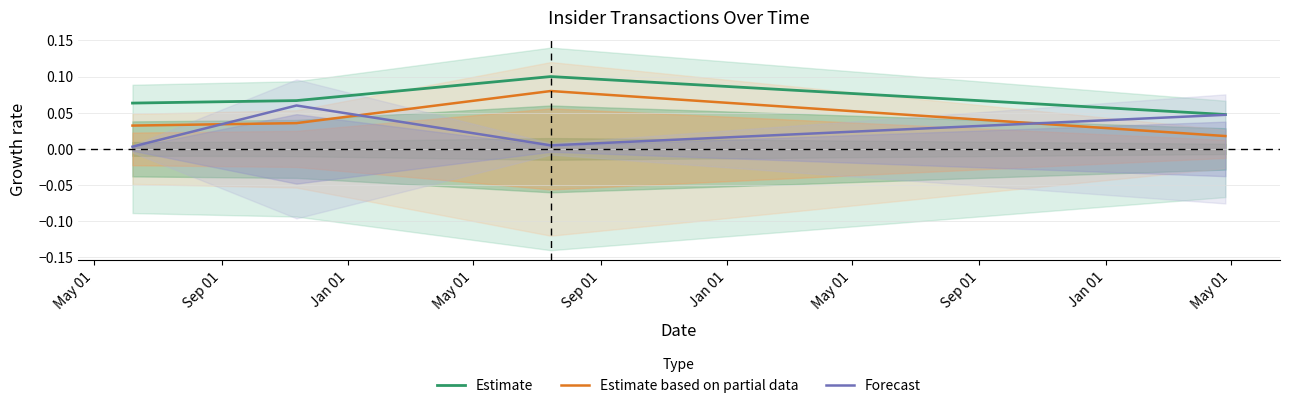

What are all the series names shown in the legend?

Estimate, Estimate based on partial data, Forecast